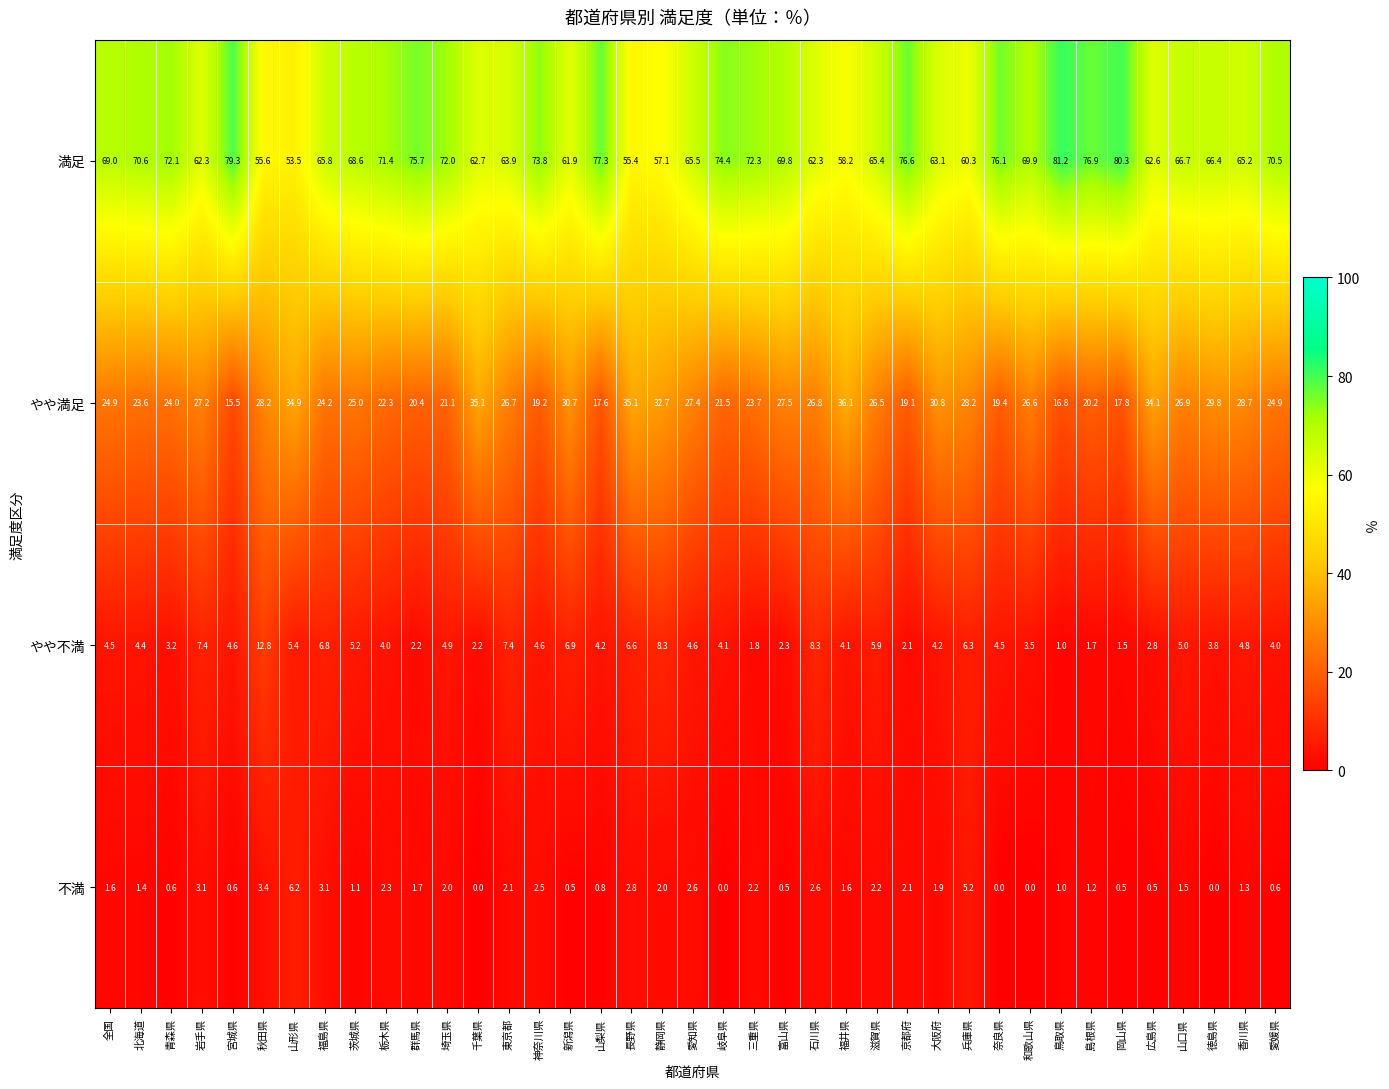

Rank the series at 滋賀県 from highest to lowest value.

満足, やや満足, やや不満, 不満